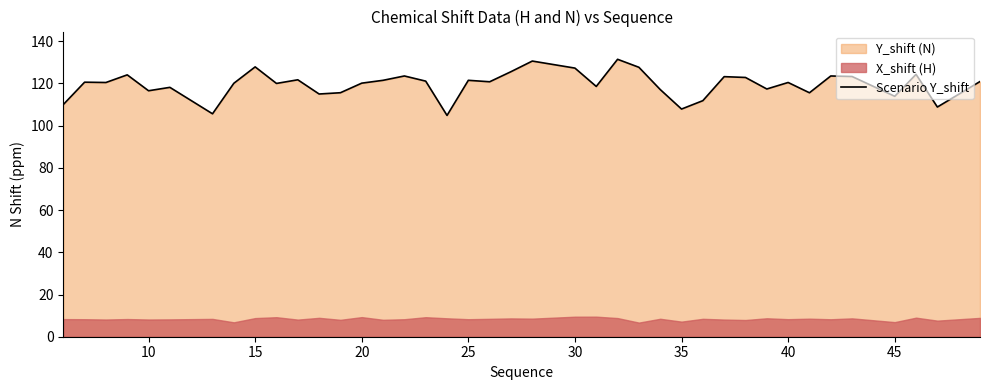

True or false: Scenario Y_shift has a value of 107.8 at 35.

True